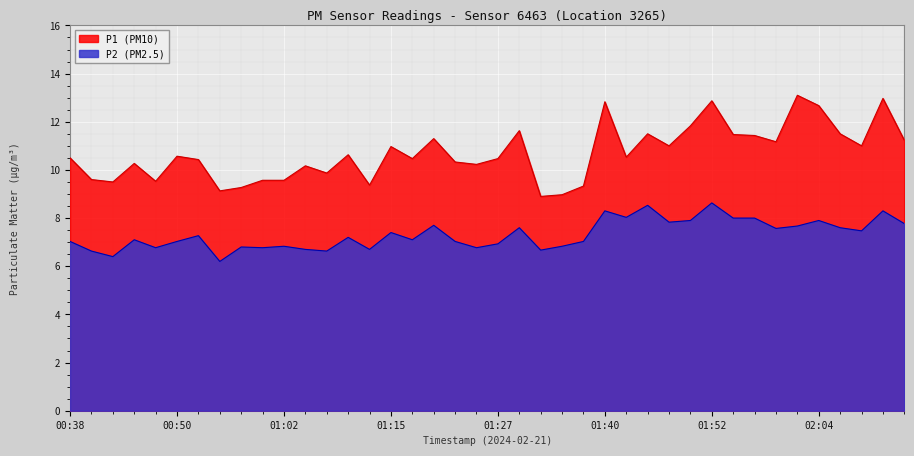

Between 02:05 and 04:42, which series saw the biggest shift?

P1